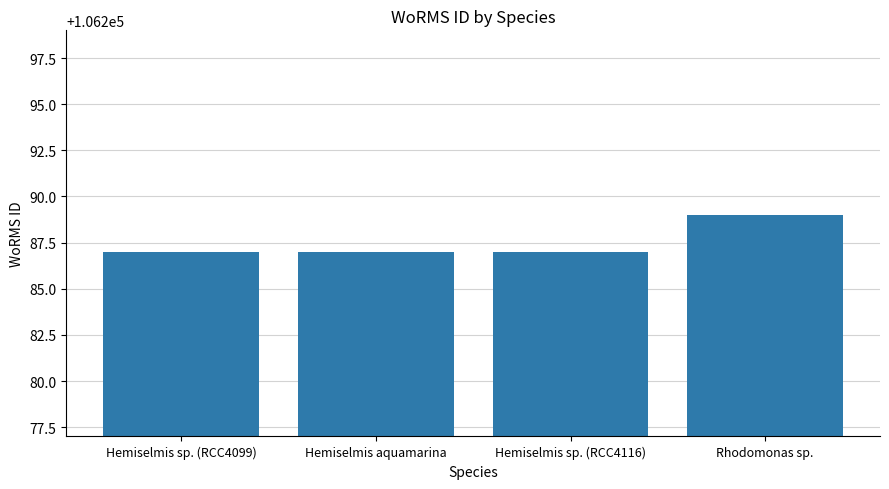

What is the average value?

106288